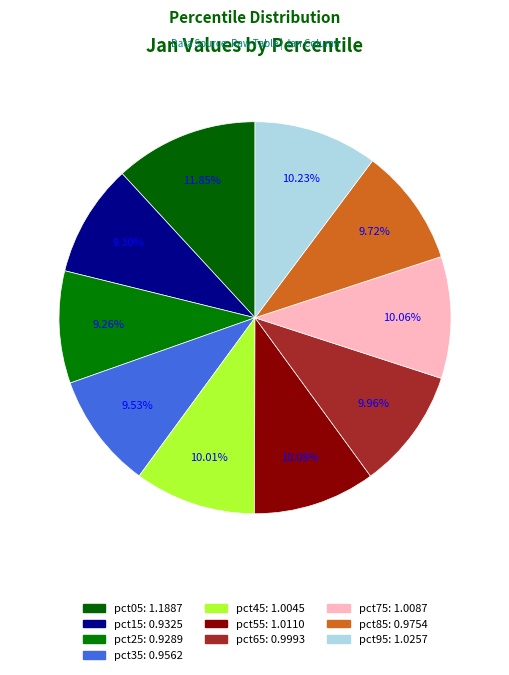

To the nearest percent, what percentage of the pie is pct05?

12%